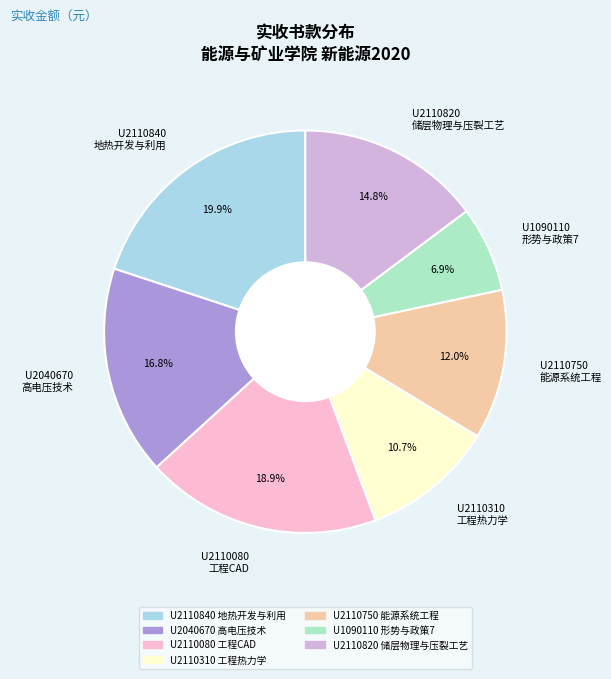

Which slice is the smallest?

U1090110 形势与政策7